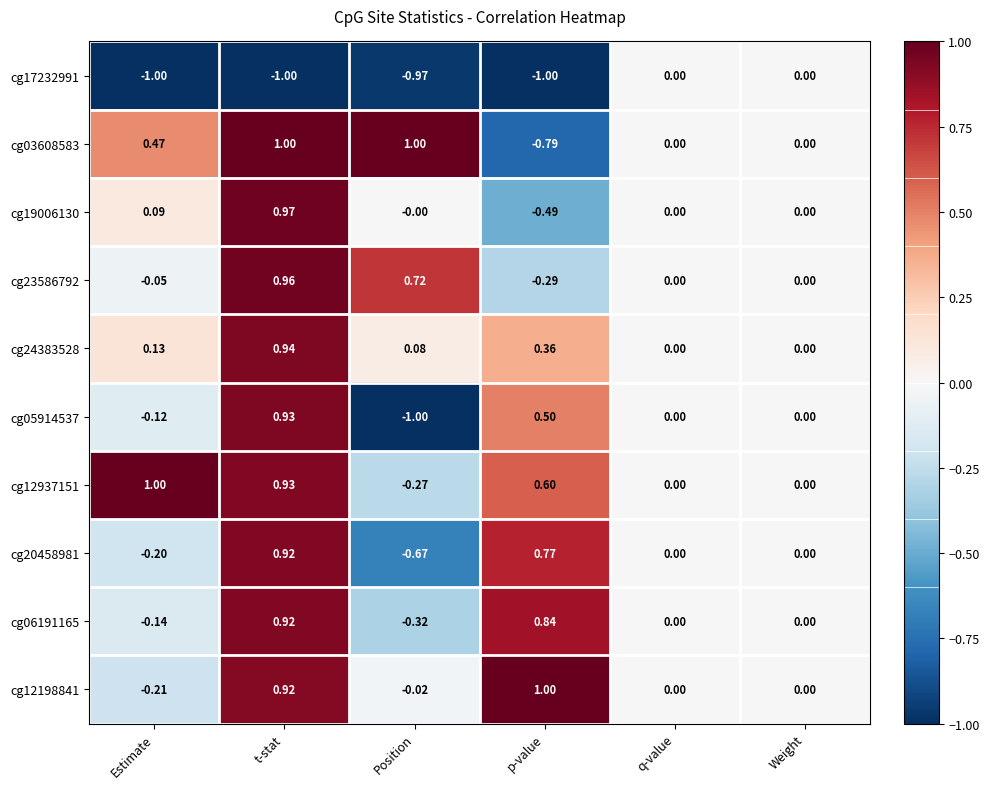

At which label does cg20458981 first exceed 0?

t-stat